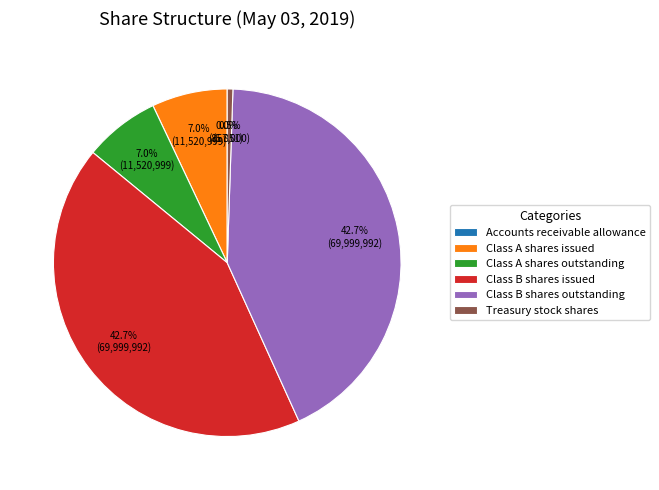

Does Class B shares issued account for over 50% of the chart?

No